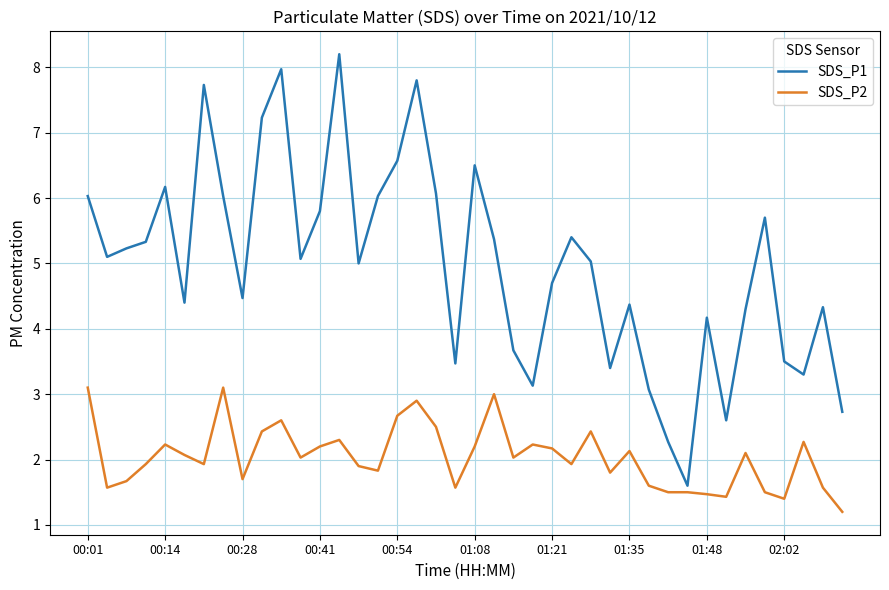

Which series has the largest total across all categories?

SDS_P1